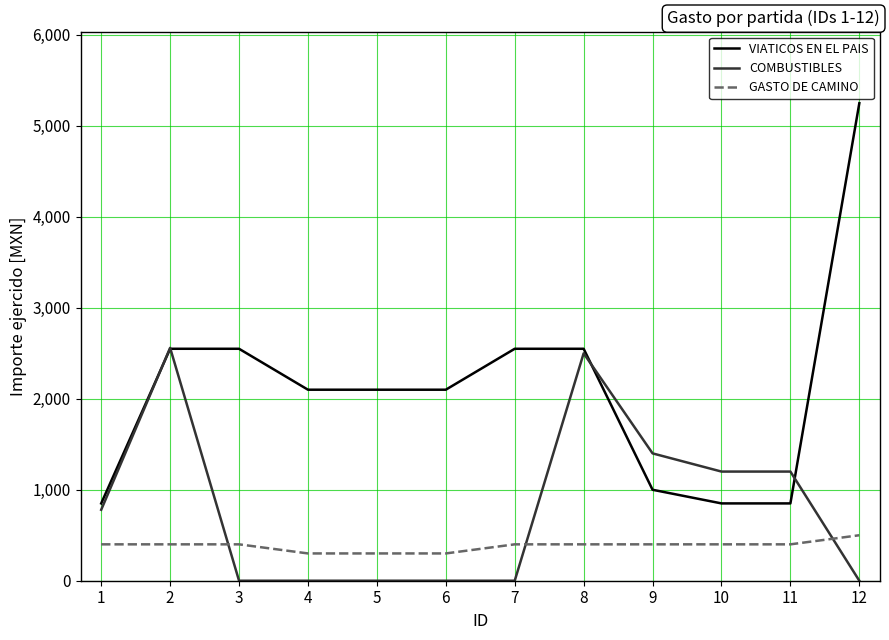

At which category is the sum across all series the highest?

12